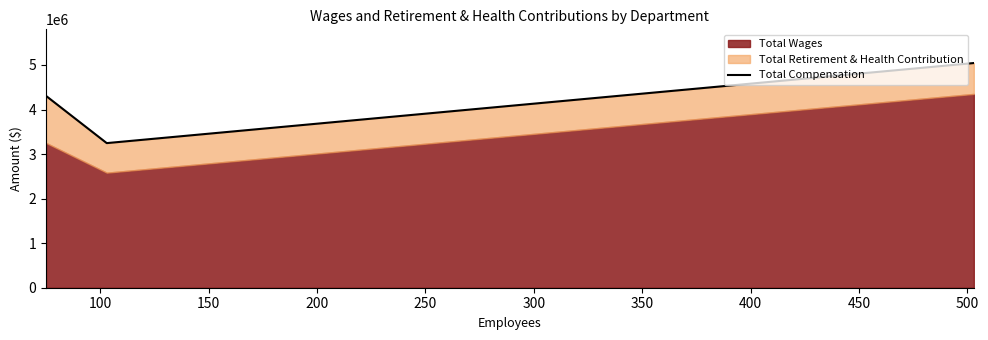

How many values are below 4306506?

1